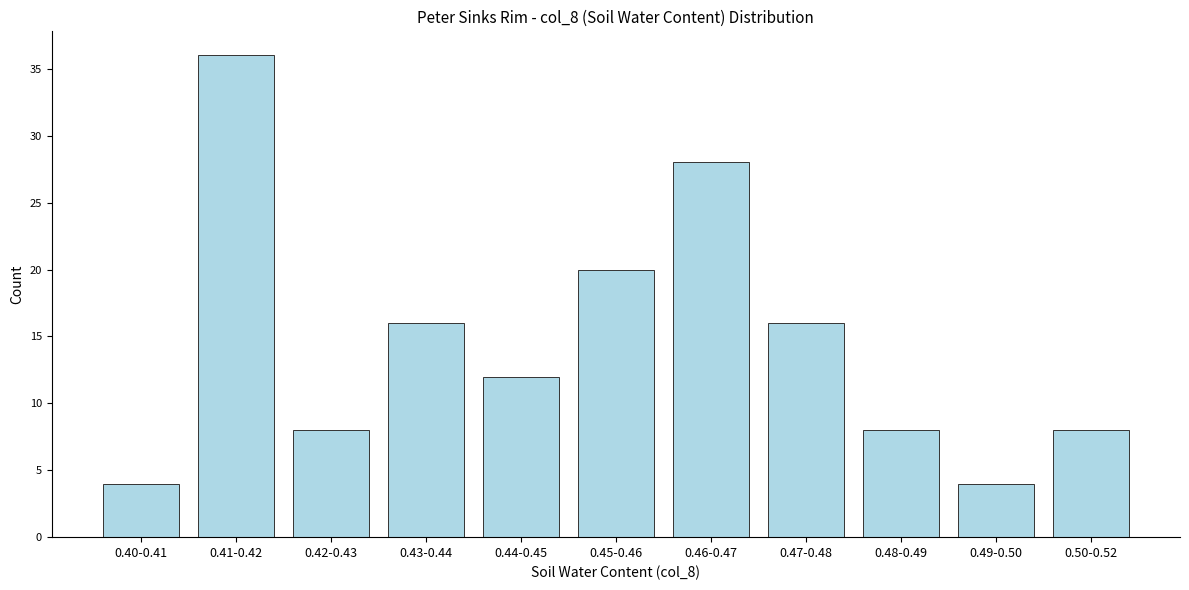

Reading left to right, what are all the values shown in this chart?

0.40-0.41=4	0.41-0.42=36	0.42-0.43=8	0.43-0.44=16	0.44-0.45=12	0.45-0.46=20	0.46-0.47=28	0.47-0.48=16	0.48-0.49=8	0.49-0.50=4	0.50-0.52=8